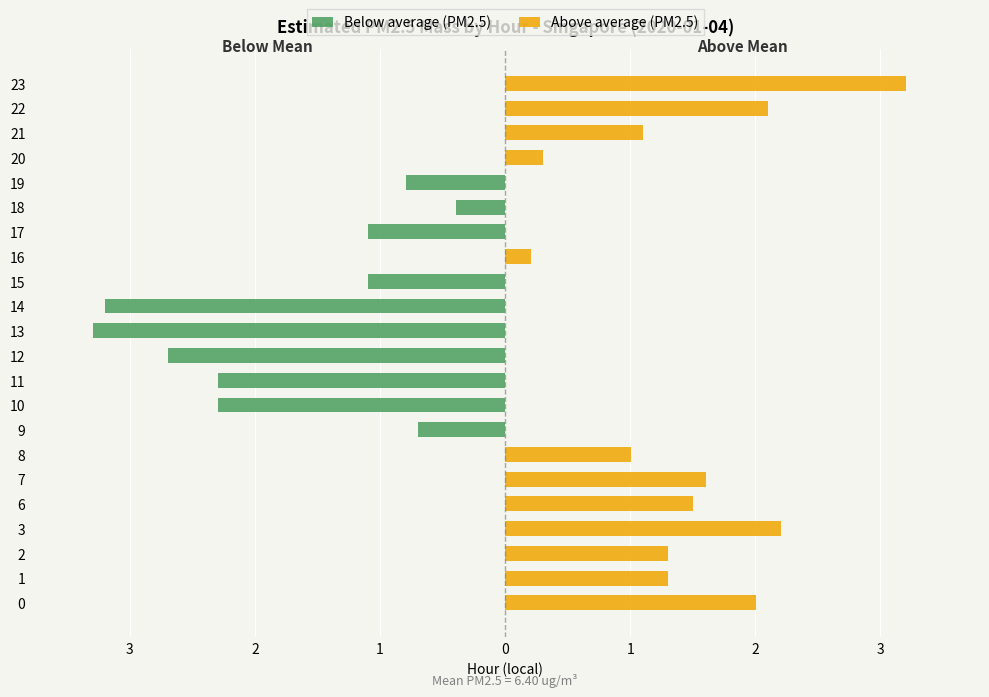

True or false: Below average (PM2.5) has a value of 0.0 at 22.

True